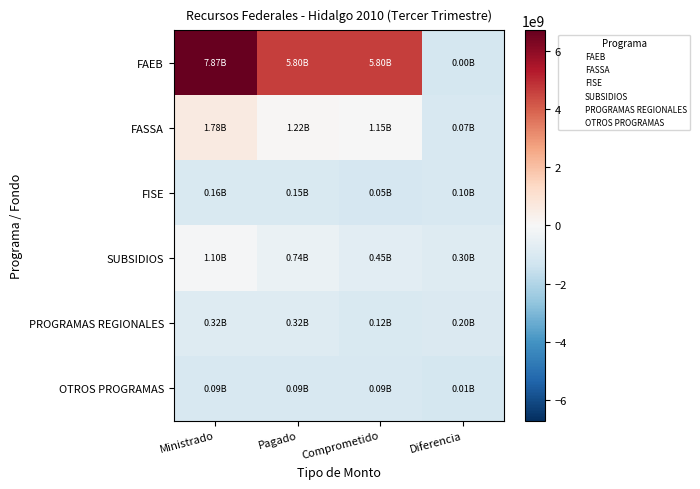

Reading right to left, extract all data points from this chart.

FAEB: Diferencia=-1164901724.6	Comprometido=4632513246.4	Pagado=4632513246.4	Ministrado=6705592150.4
FASSA: Diferencia=-1098753236.6	Comprometido=-11541112.6	Pagado=54607375.4	Ministrado=612395803.4
FISE: Diferencia=-1062997808.6	Comprometido=-1119494828.6	Pagado=-1017590912.6	Ministrado=-1001223040.6
SUBSIDIOS: Diferencia=-869662300.6	Comprometido=-719047668.6	Pagado=-423808244.6	Ministrado=-67454026.6
PROGRAMAS REGIONALES: Diferencia=-963943379.6	Comprometido=-1047274843.6	Pagado=-846316498.6	Ministrado=-846316498.6
OTROS PROGRAMAS: Diferencia=-1156394585.6	Comprometido=-1079305129.6	Pagado=-1070797990.6	Ministrado=-1070797990.6